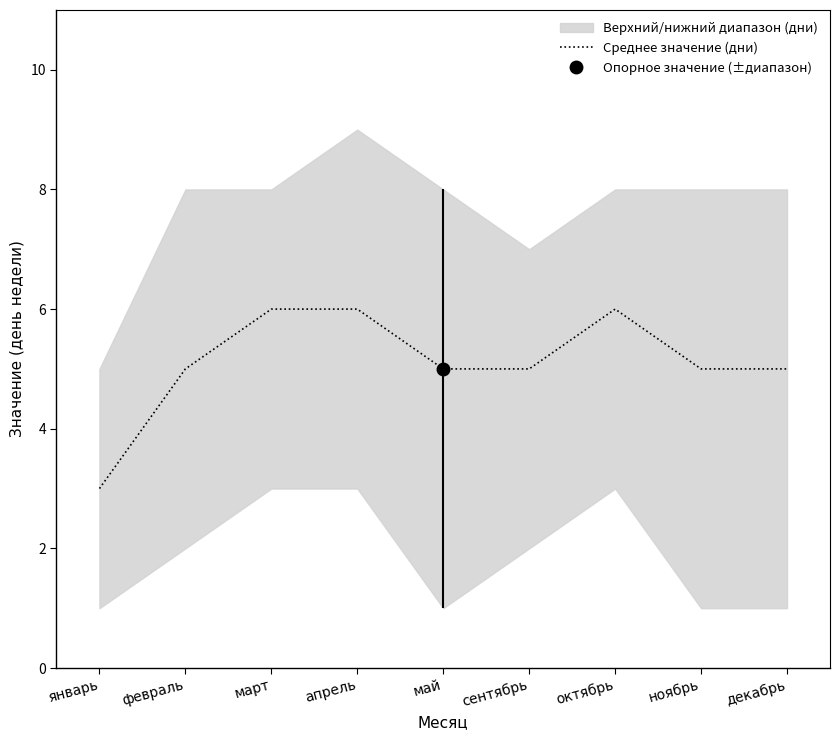

Count the values in the range 5 to 6.

8